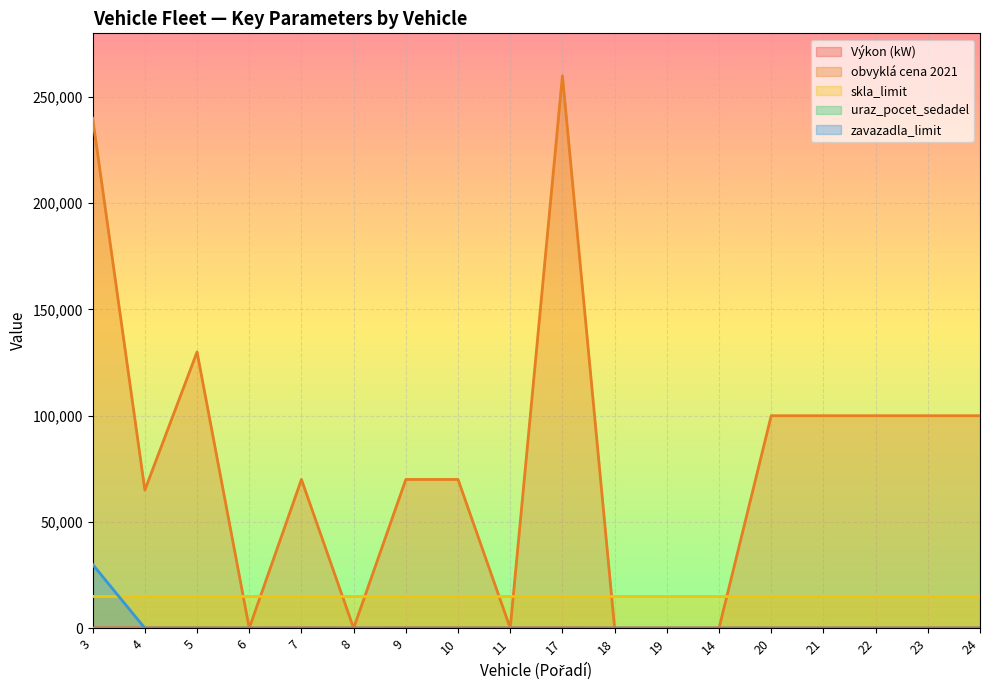

At which label does zavazadla_limit reach its minimum?

4